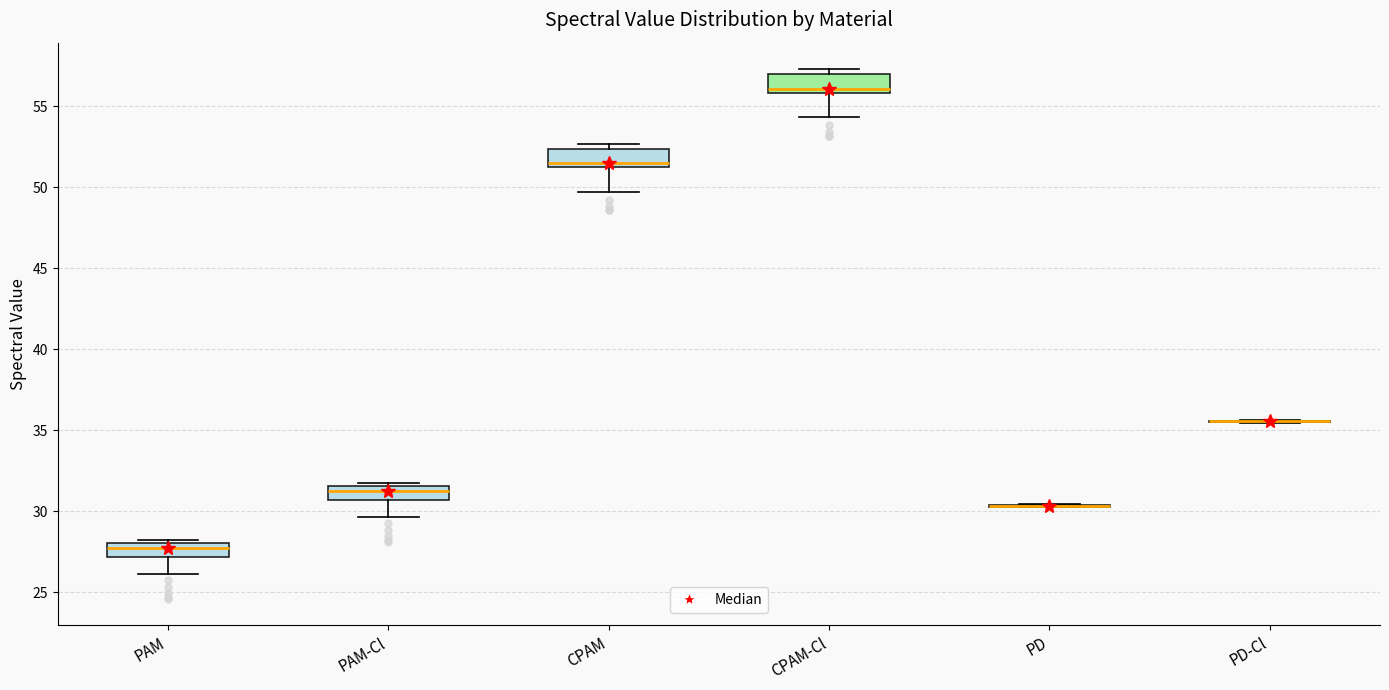

Reading left to right, transcribe this box plot: for each box, give where its median line is, the range the box spans, and where its two whiskers end, as read against the y-axis. The values are not printed on the chart, so give them approximately, as read against the axis.

PAM: median 27.5, box 27.0 to 28.0, whiskers 26.0 to 28.5
PAM-Cl: median 31.0, box 30.5 to 31.5, whiskers 29.5 to 32.0
CPAM: median 51.5, box 51.0 to 52.5, whiskers 49.5 to 52.5 (just above the box's upper edge)
CPAM-Cl: median 56.0 (just above the box's lower edge), box 56.0 to 57.0, whiskers 54.5 to 57.5
PD: box collapsed to a line at 30.5, whiskers 30.5 to 30.5
PD-Cl: box collapsed to a line at 35.5, whiskers 35.5 to 35.5